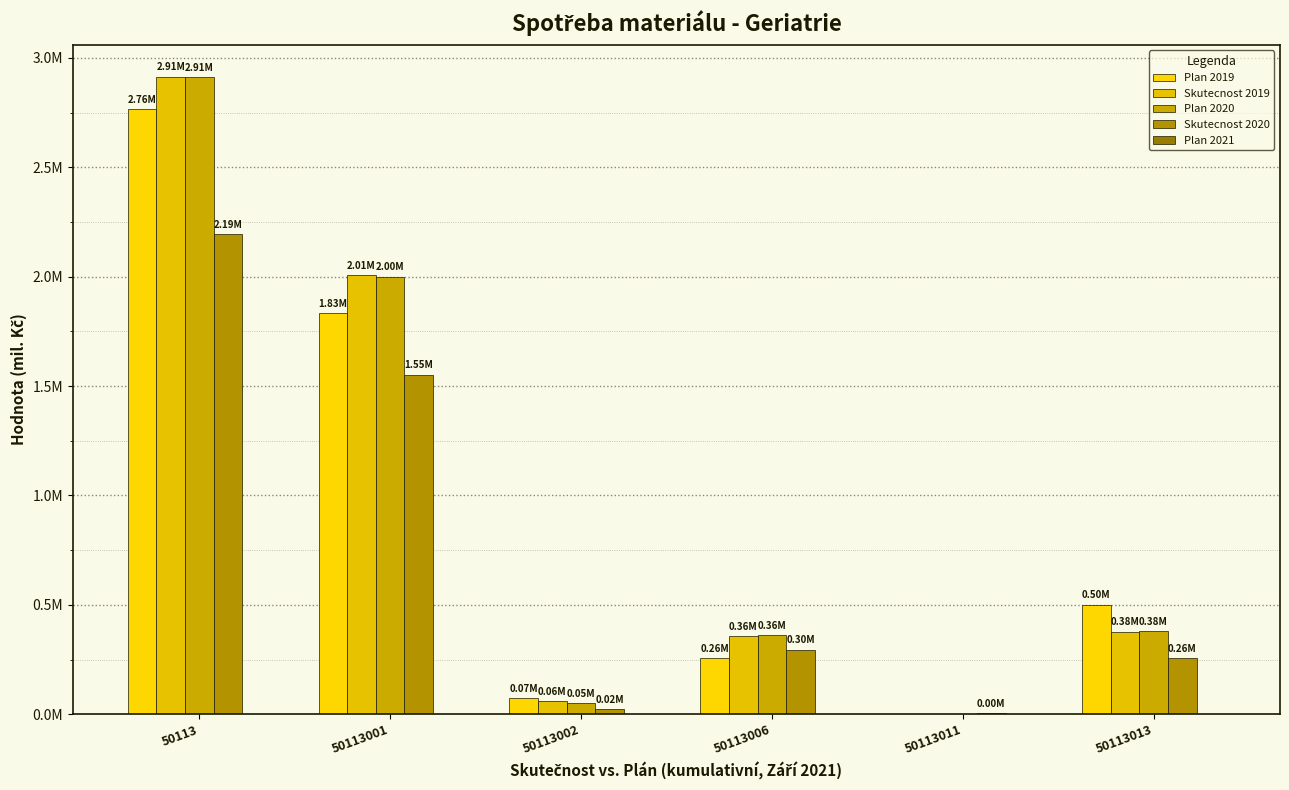

Are the bars horizontal?

No